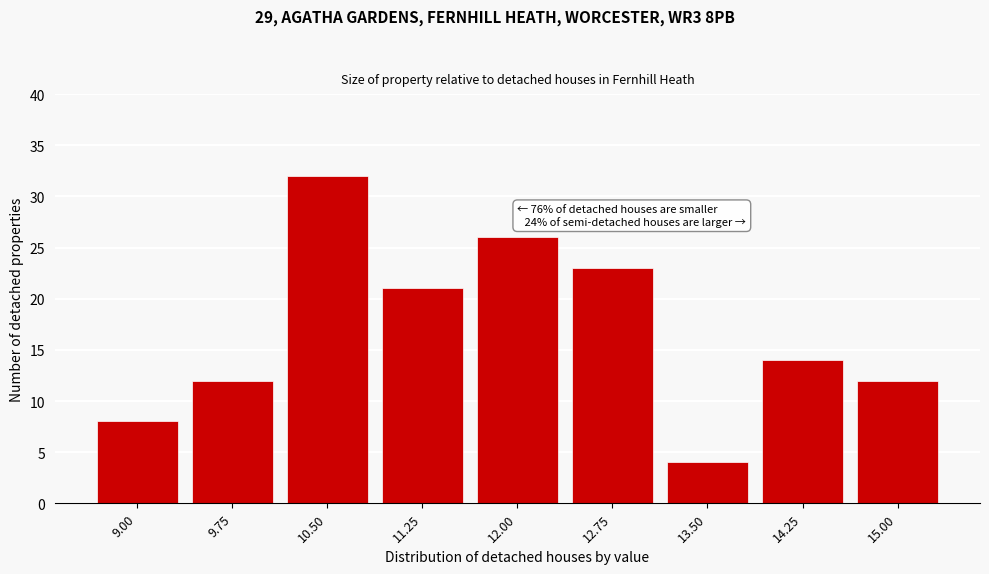

Reading right to left, list all the values displayed in this chart.

15.00=12	14.25=14	13.50=4	12.75=23	12.00=26	11.25=21	10.50=32	9.75=12	9.00=8